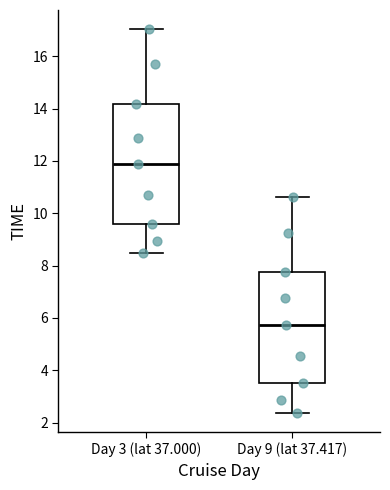

Reading left to right, transcribe this box plot: for each box, give where its median line is, the range the box spans, and where its two whiskers end, as read against the y-axis. The values are not printed on the chart, so give them approximately, as read against the axis.

Day 3 (lat 37.000): median 11.8, box 9.6 to 14.2, whiskers 8.4 to 17.0
Day 9 (lat 37.417): median 5.8, box 3.6 to 7.8, whiskers 2.4 to 10.6